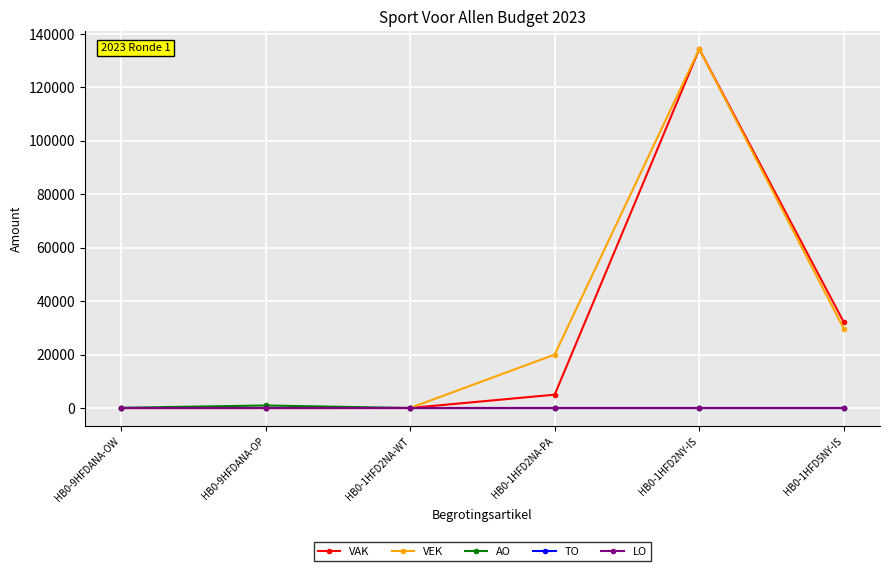

At which category does the chart reach its peak across all series?

HB0-1HFD2NY-IS